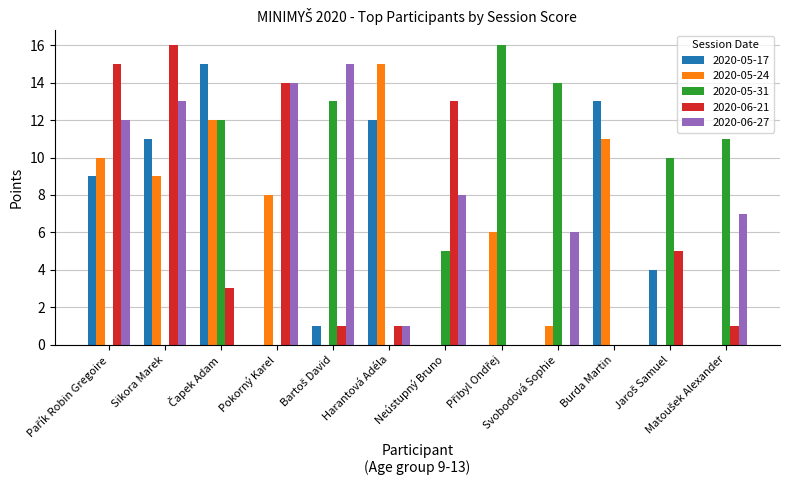

The value of 2020-05-31 at Pokorný Karel is 8. True or false?

False